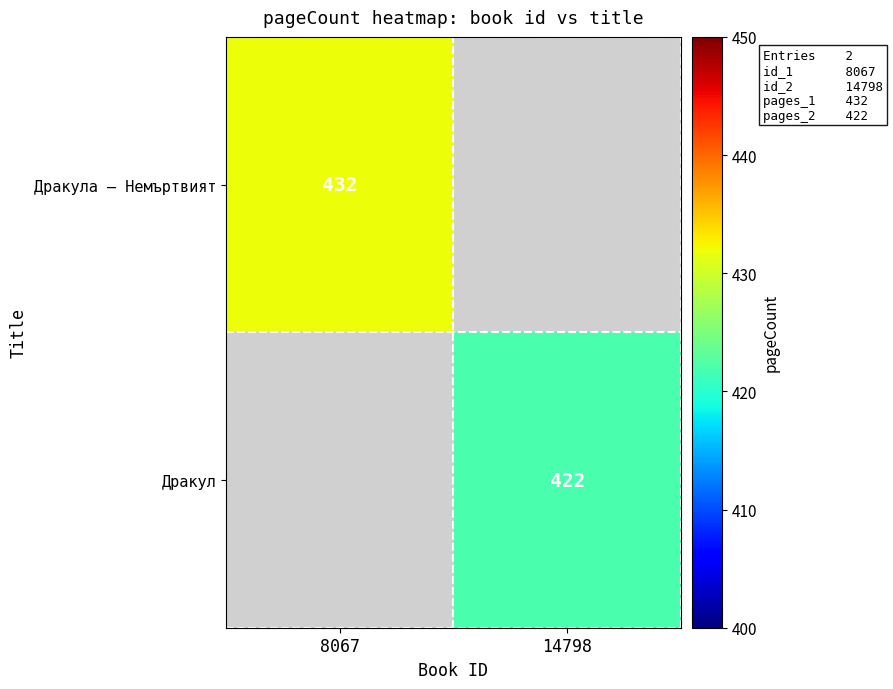

The Дракул series shows 137.5 at 14798. True or false?

False